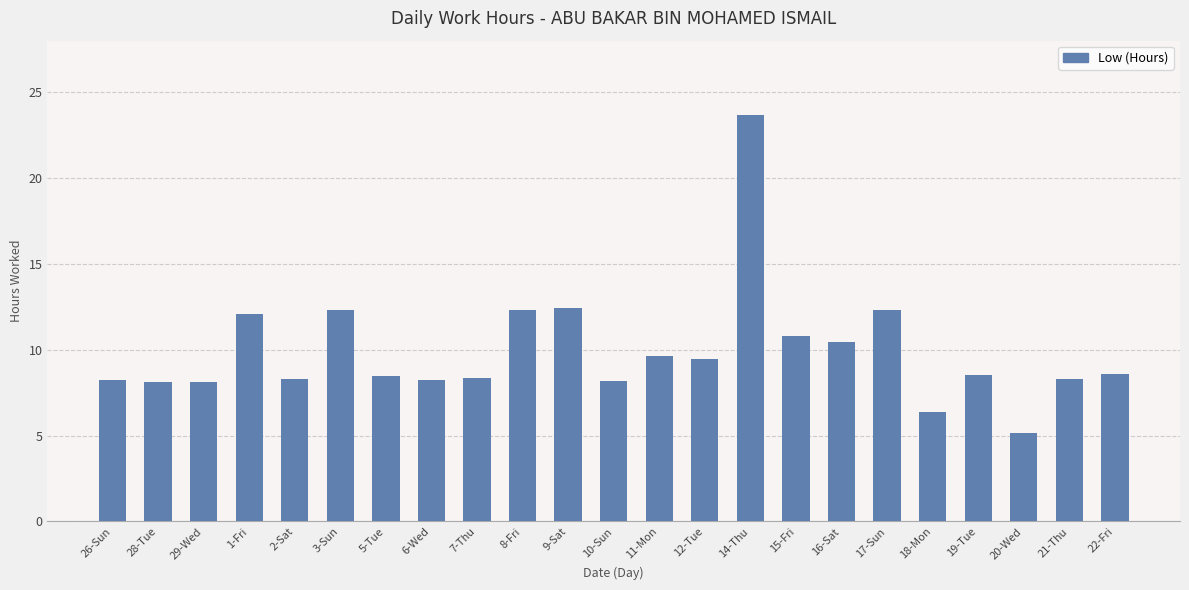

At which category does the chart reach its minimum across all series?

20-Wed